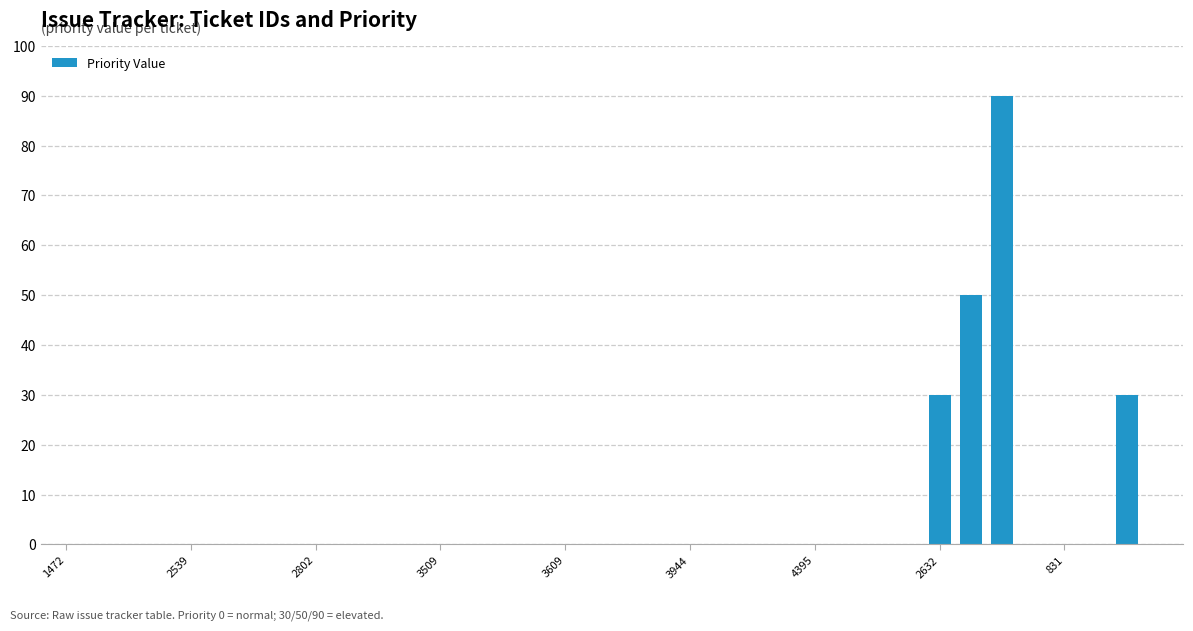

What is the maximum value shown in the chart?

90